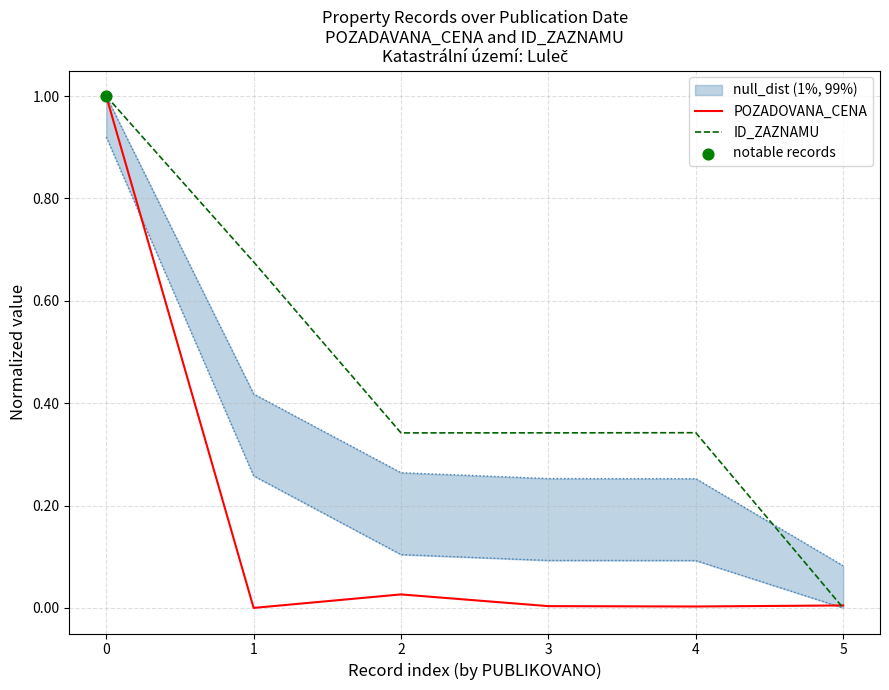

Is the value of ID_ZAZNAMU at 0 greater than the value of POZADOVANA_CENA at 0?

No